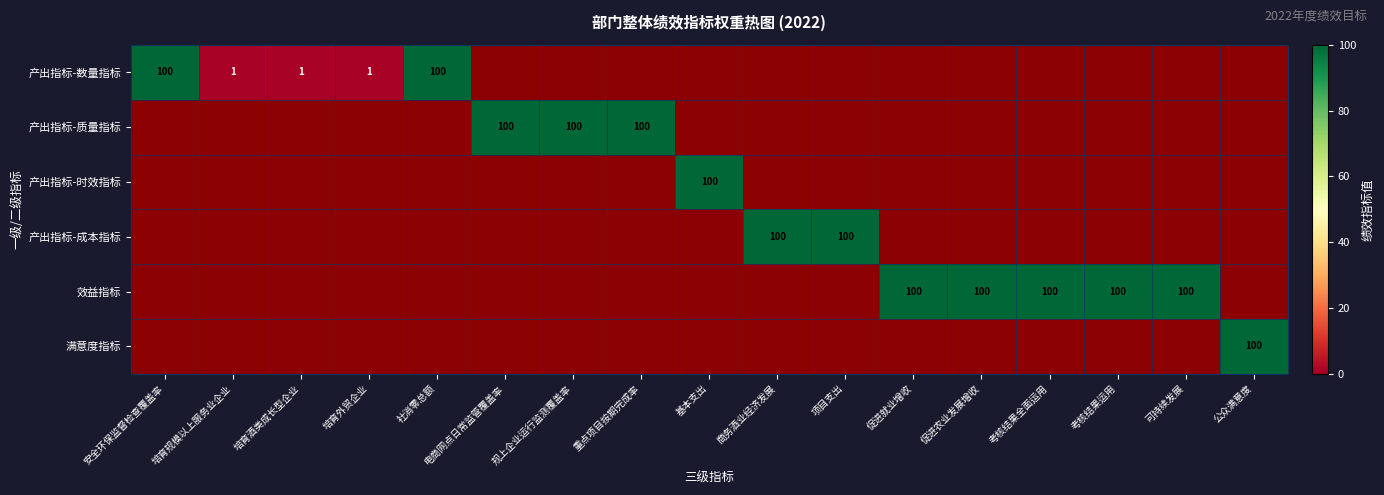

Is it true that 产出指标-时效指标 equals 67 at 基本支出?

False